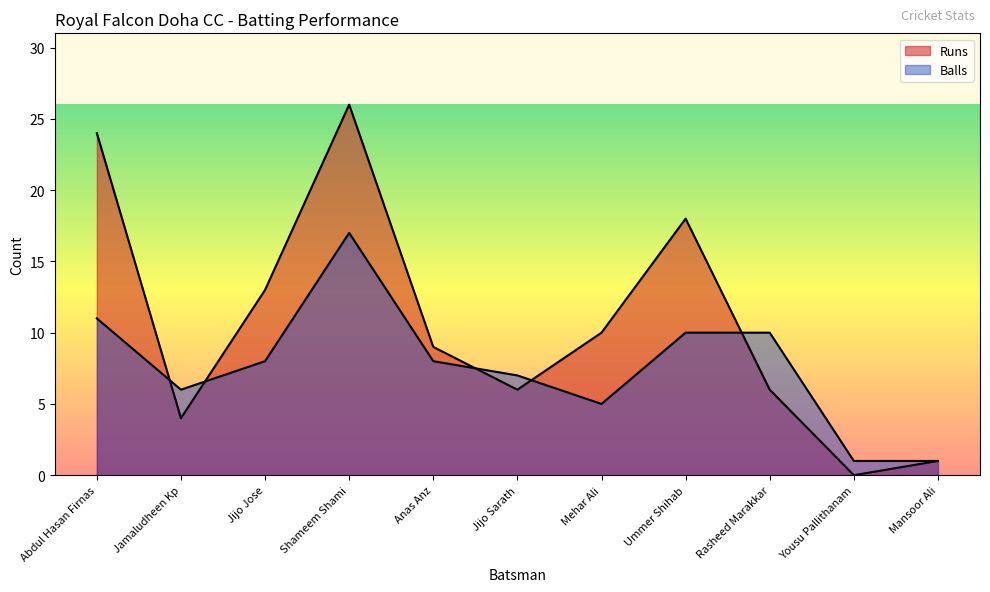

Between Abdul Hasan Firnas and Shameem Shami, which is larger?

Shameem Shami